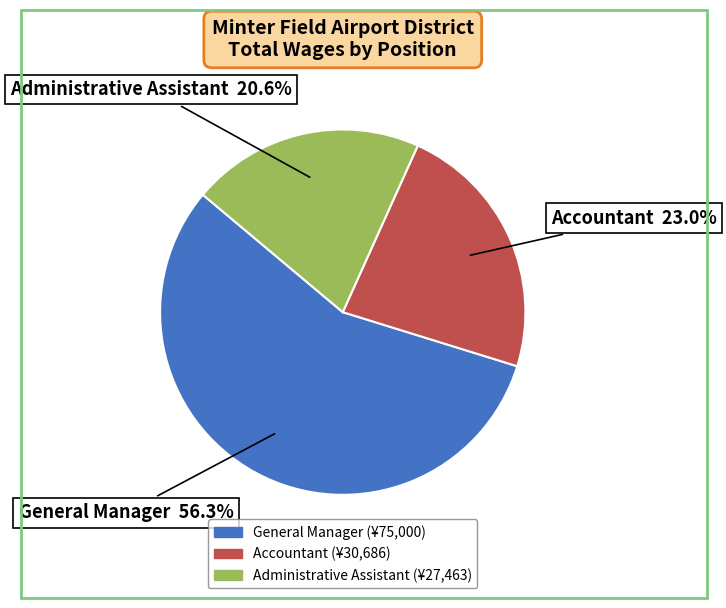

Rank the categories by value from highest to lowest.

General Manager, Accountant, Administrative Assistant